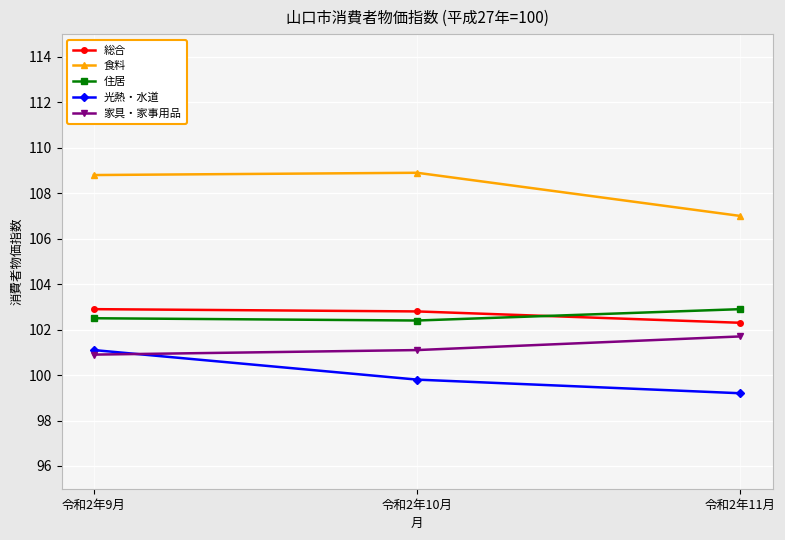

Where does the 食料 series first go above 108?

令和2年9月